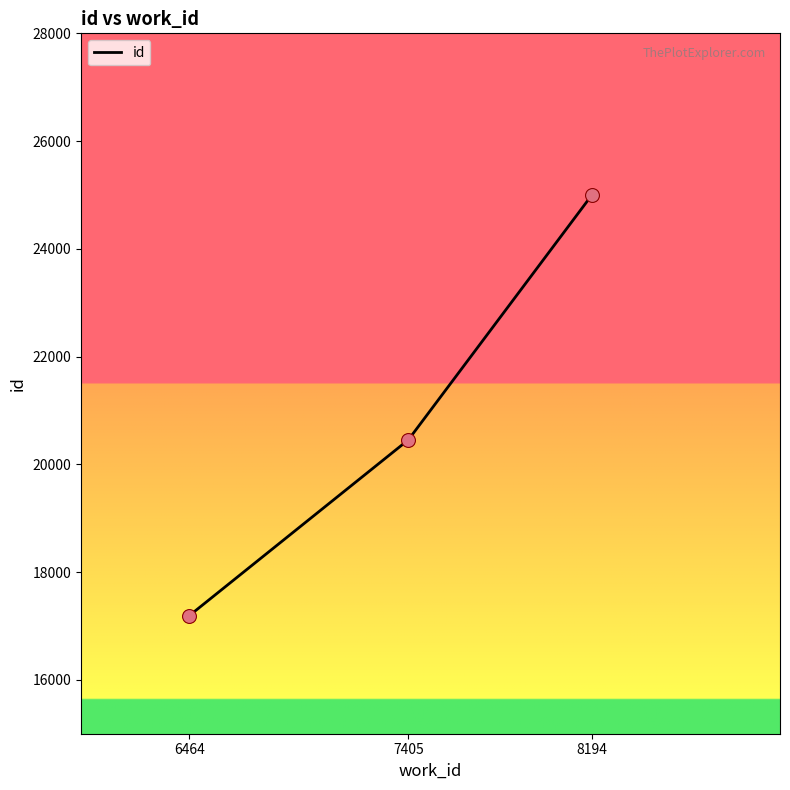

Which has a higher value, 8194 or 6464?

8194